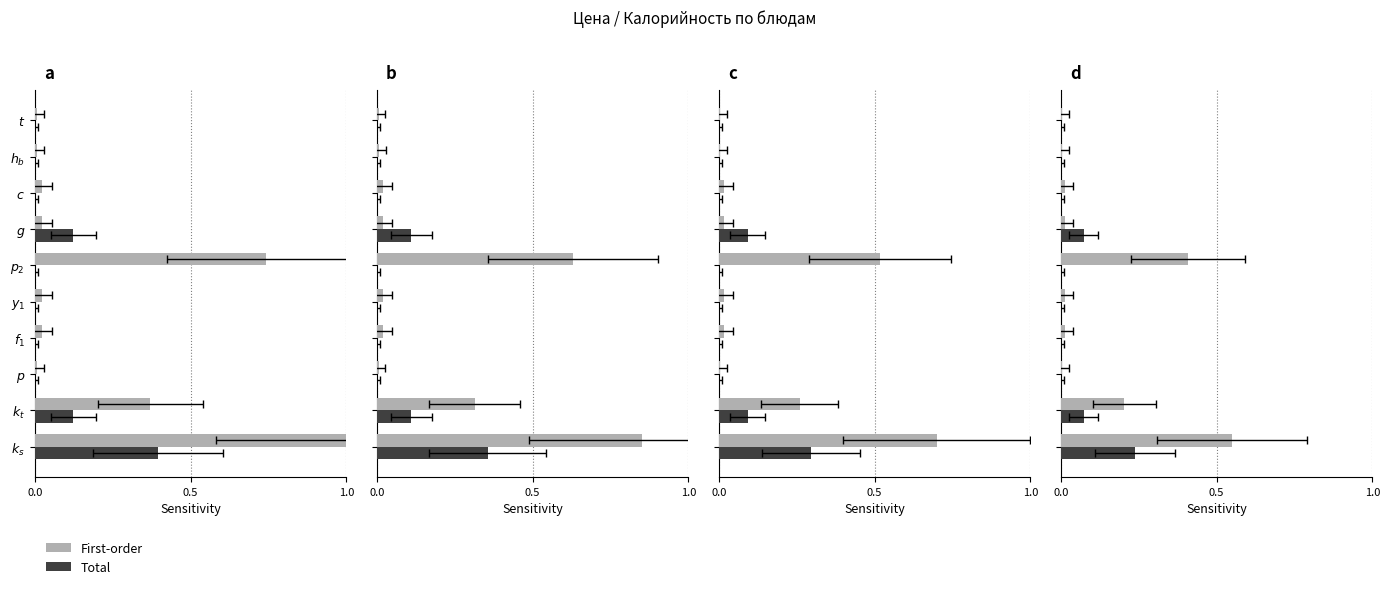

Does the chart contain any negative values?

No